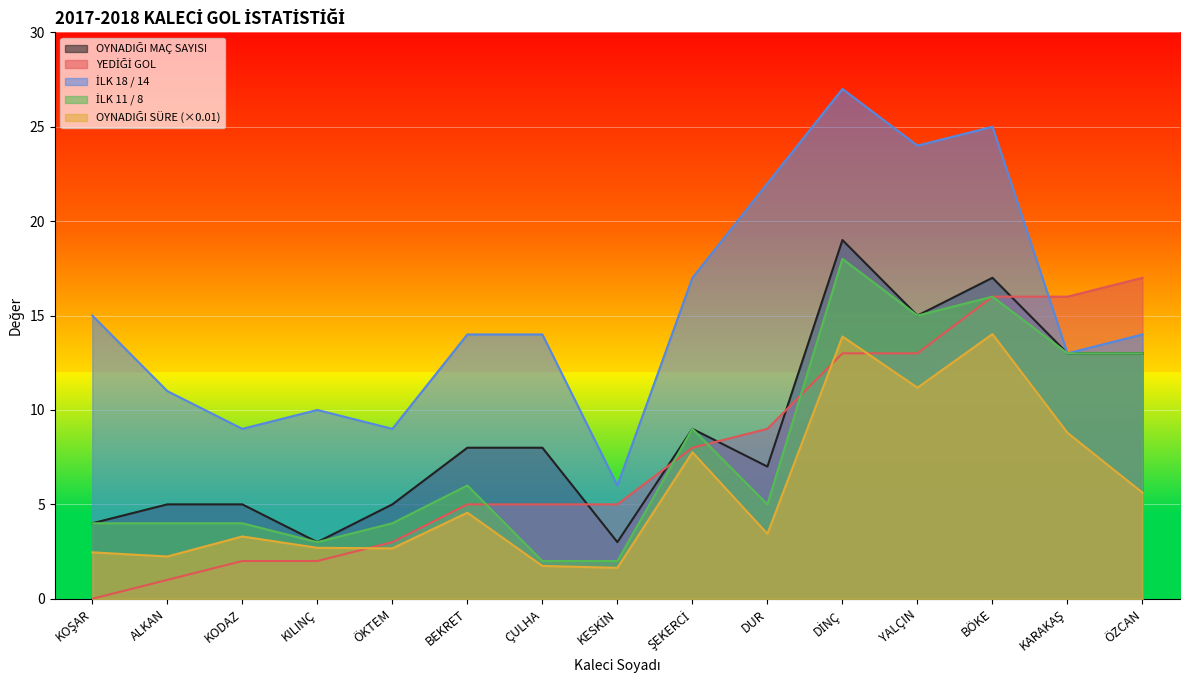

What is the spread (max minus min) of values at KILINÇ?

8.0